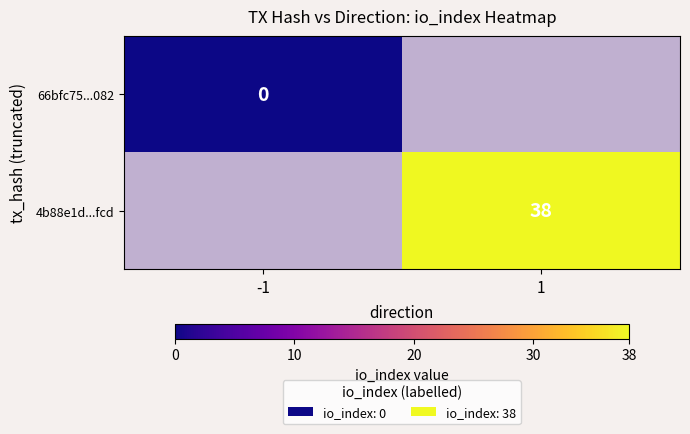

The value of 4b88e1d...fcd at 1 is 38. True or false?

True